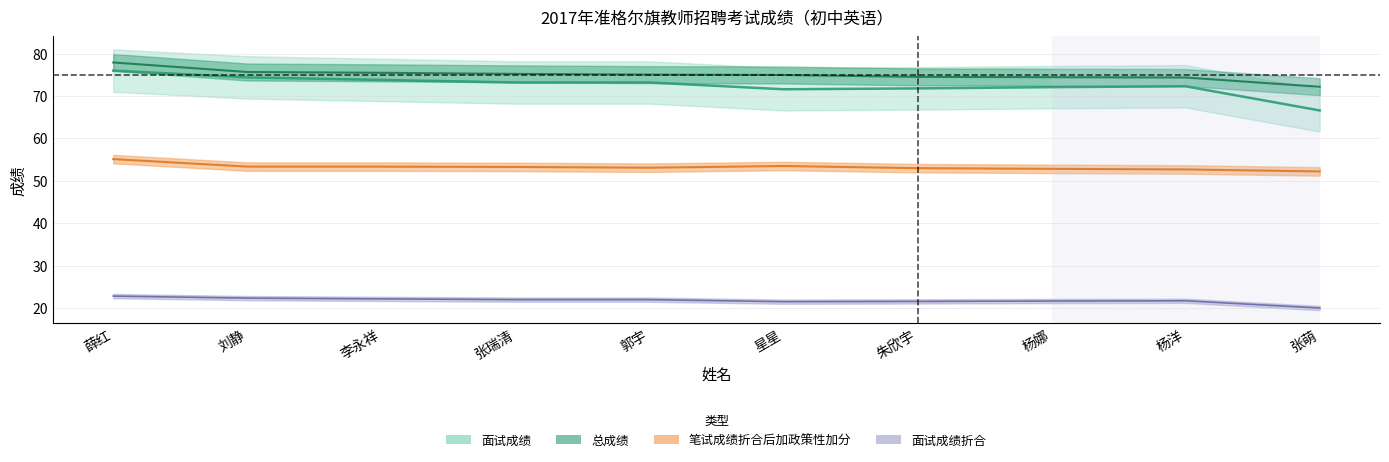

How many lines are shown in the chart?

4